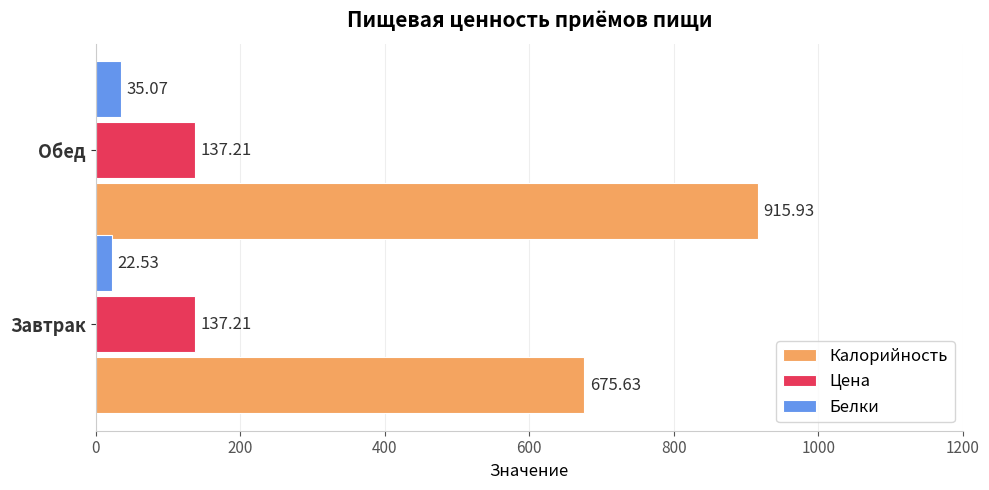

Which series has the largest total across all categories?

Калорийность